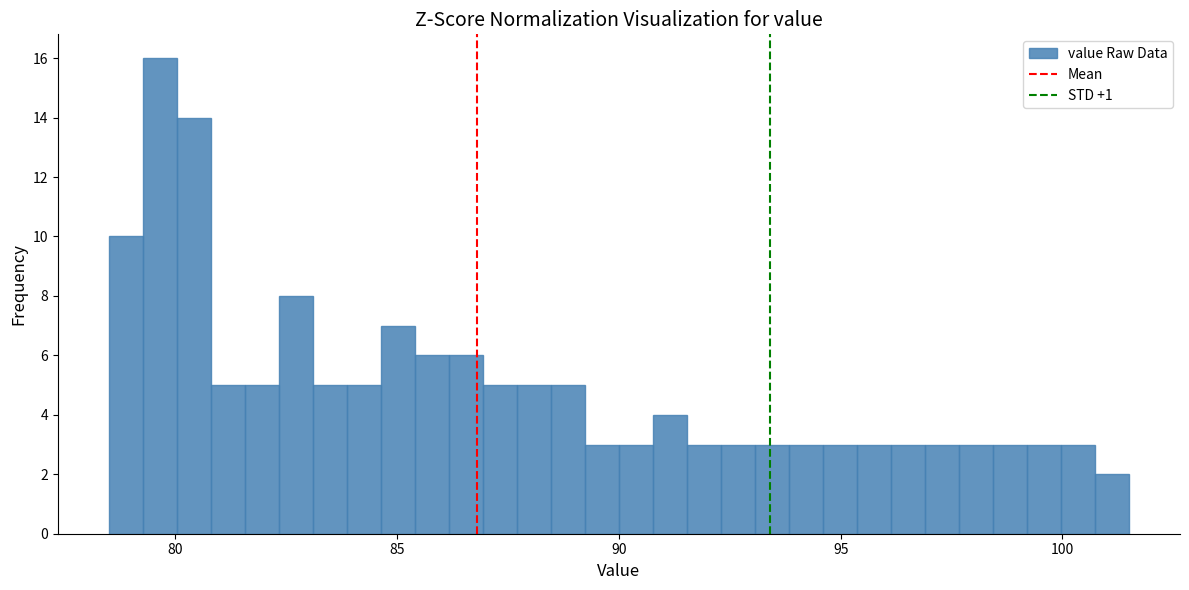

Read against the x-axis, roughly where is the centre of the tallest bar?

79.5